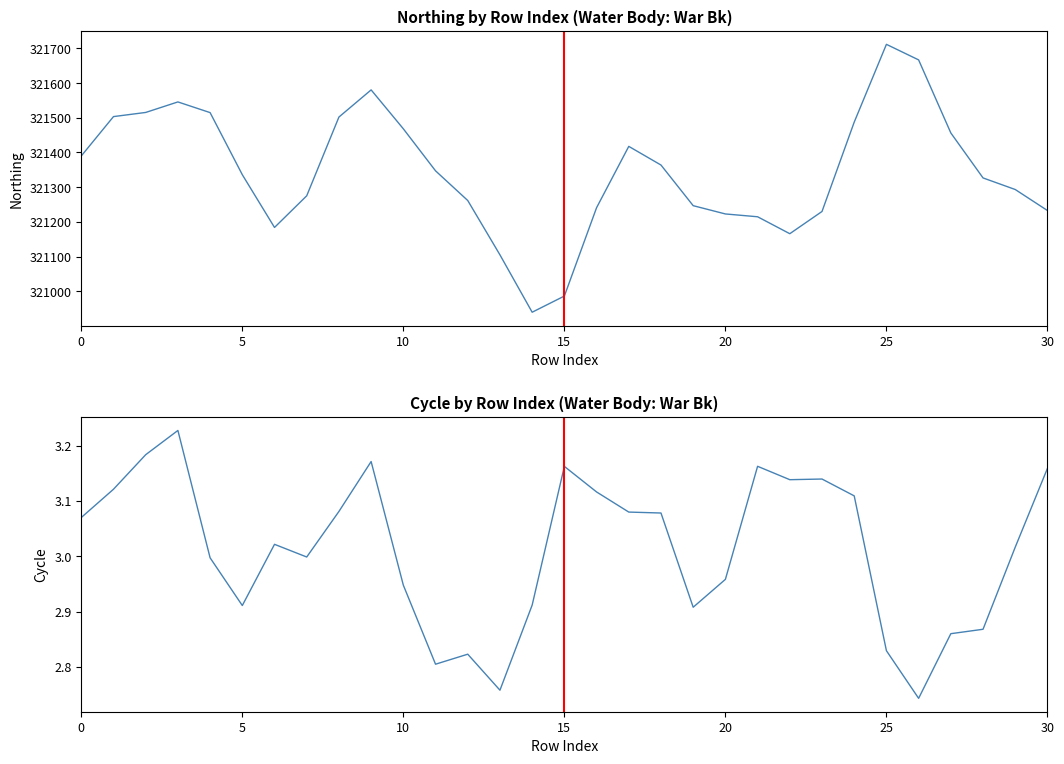

At which label is Northing closest to 321325?

28